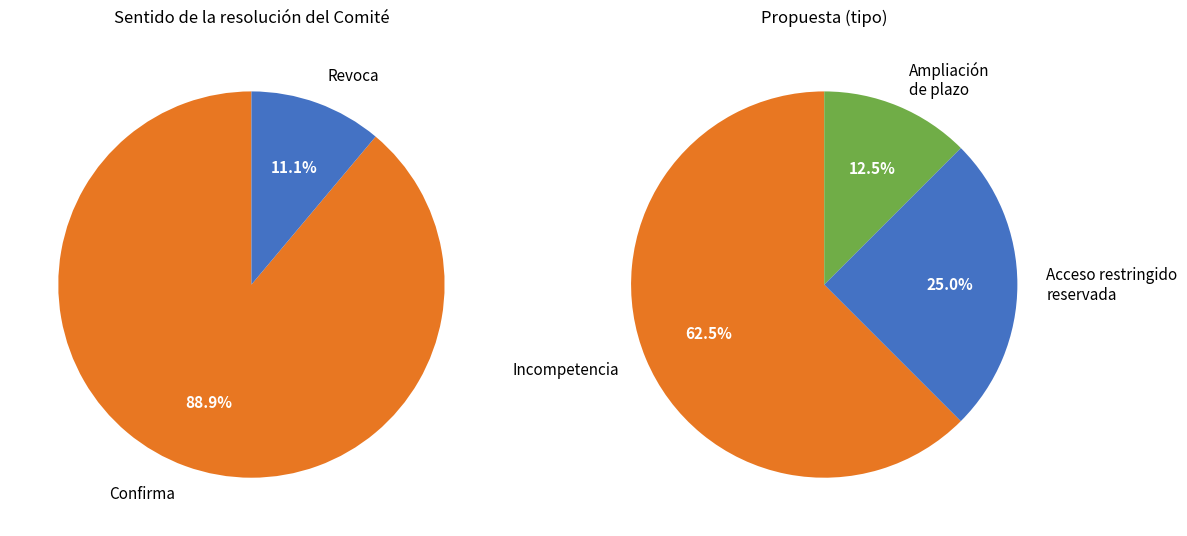

True or false: Revoca accounts for 11% of the total.

True